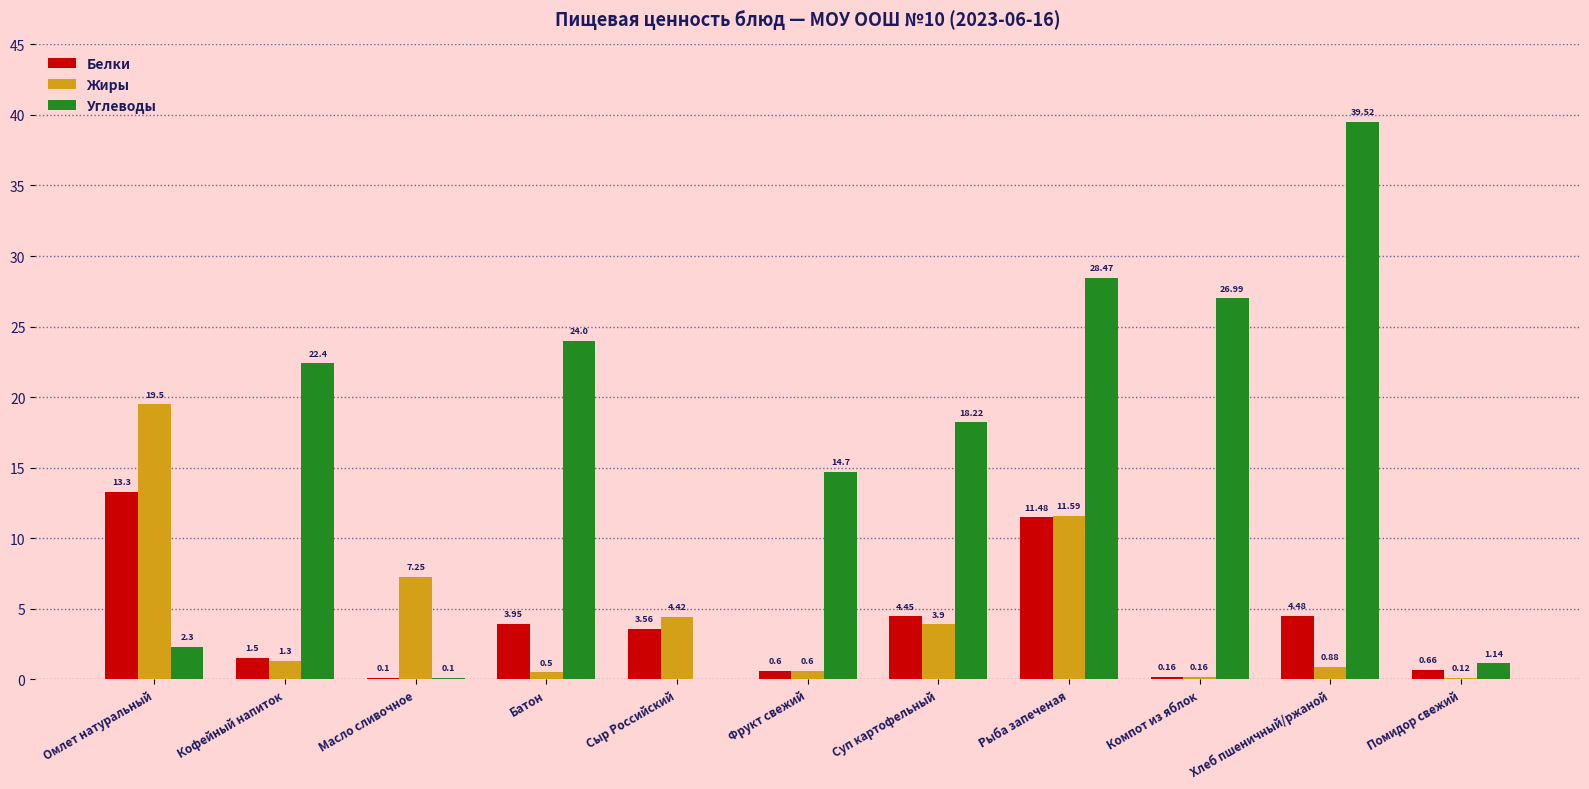

What is the sum of all Белки values?

44.2